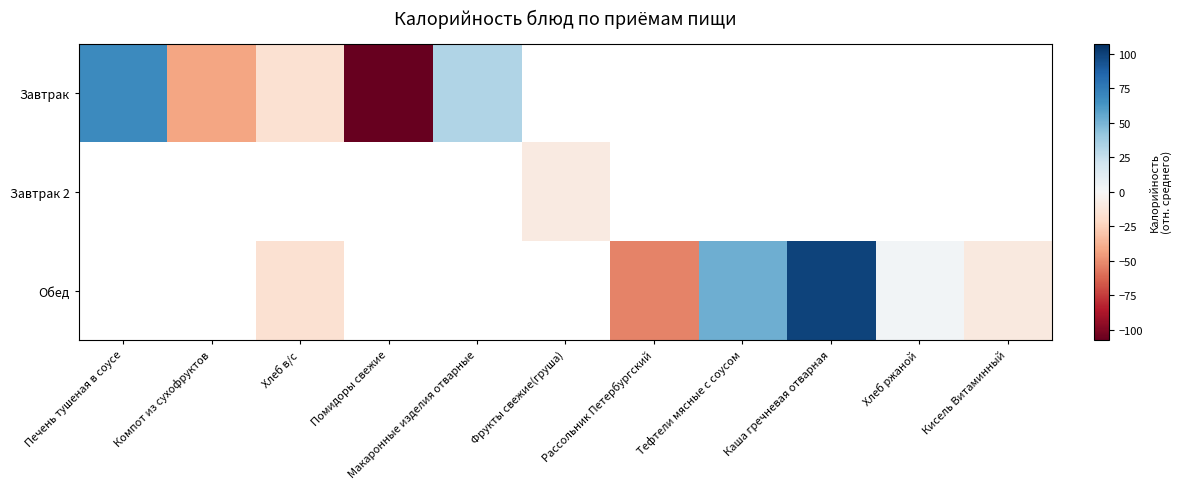

What is the maximum value shown in the chart?

99.6